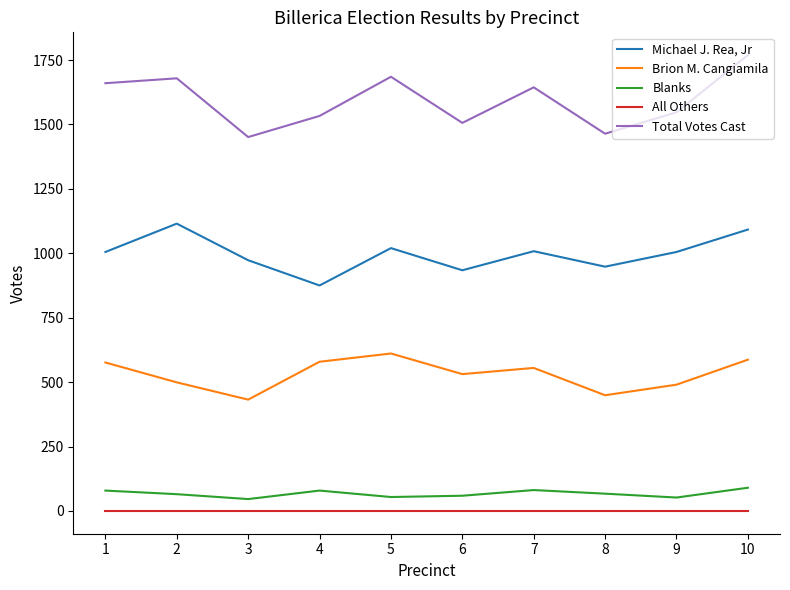

What is the minimum value for Michael J. Rea, Jr?

875